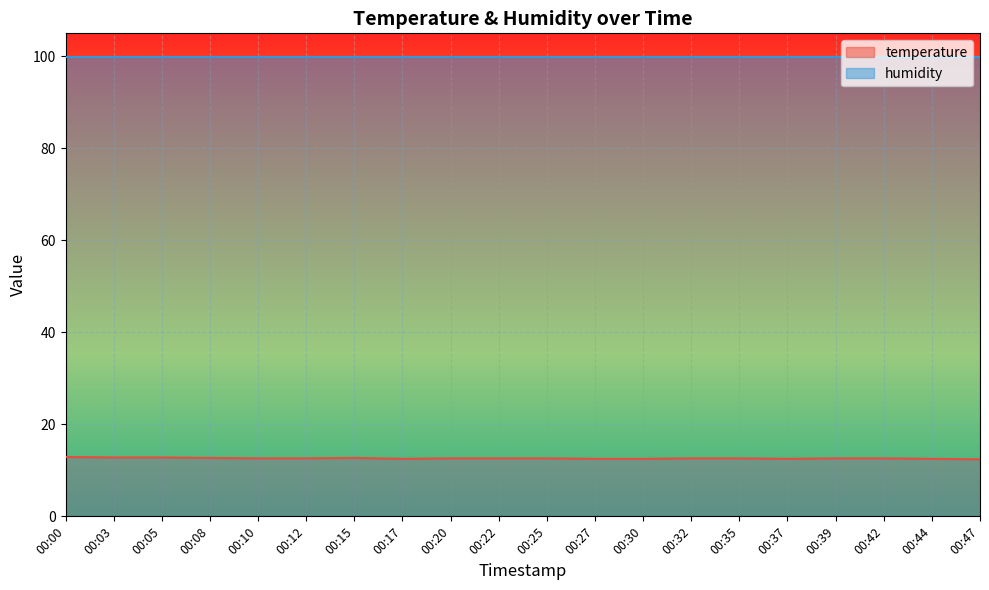

List the labels in order of value, largest first.

00:00, 00:03, 00:05, 00:08, 00:15, 00:10, 00:12, 00:20, 00:22, 00:25, 00:32, 00:35, 00:39, 00:42, 00:17, 00:27, 00:30, 00:37, 00:44, 00:47